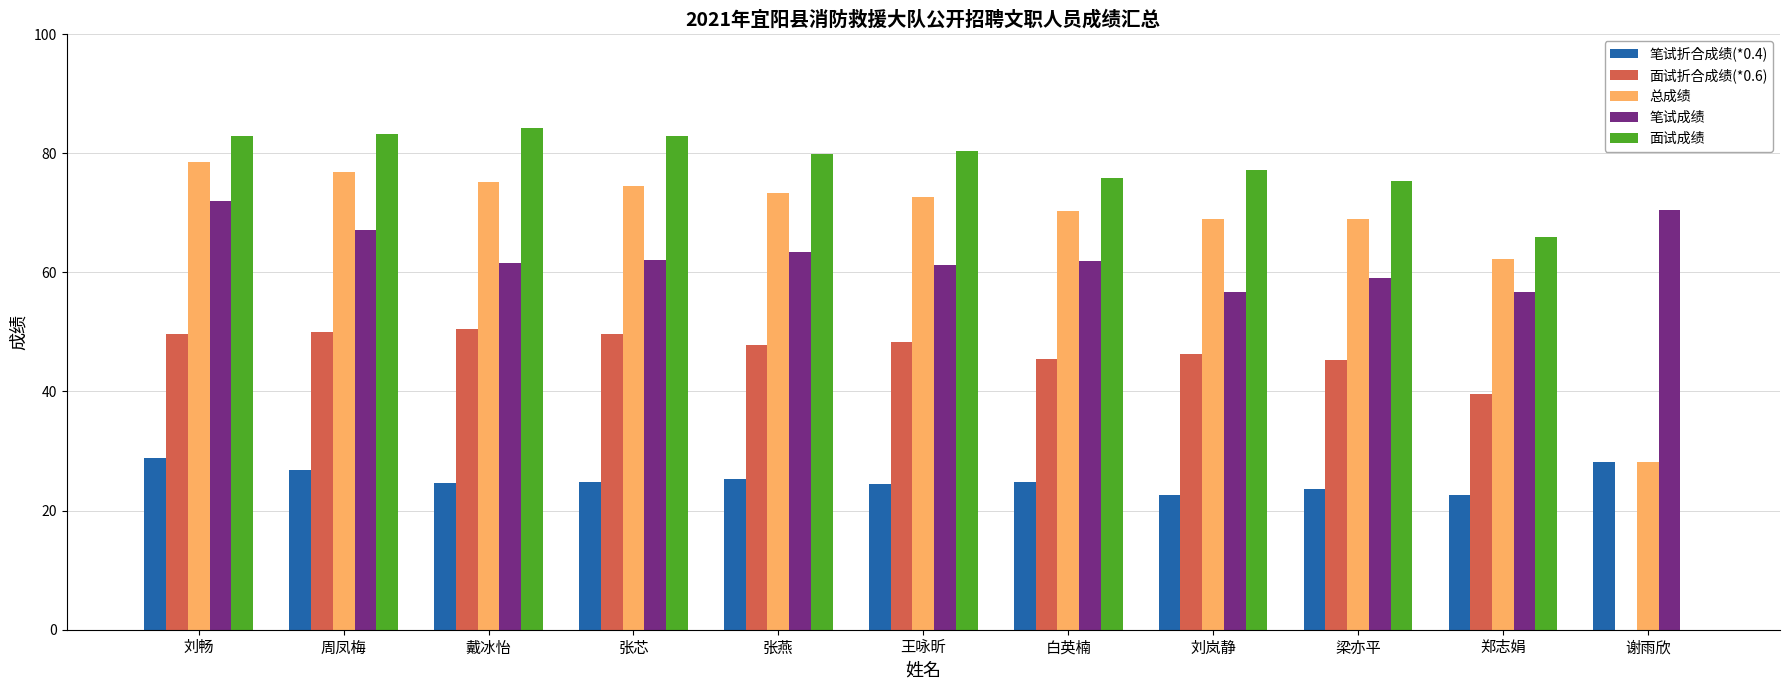

Count the number of categories in the chart.

11